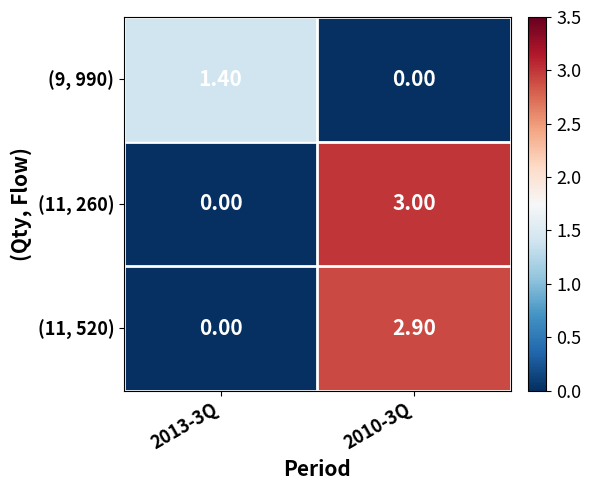

Rank the series at 2010-3Q from highest to lowest value.

(11, 260), (11, 520), (9, 990)